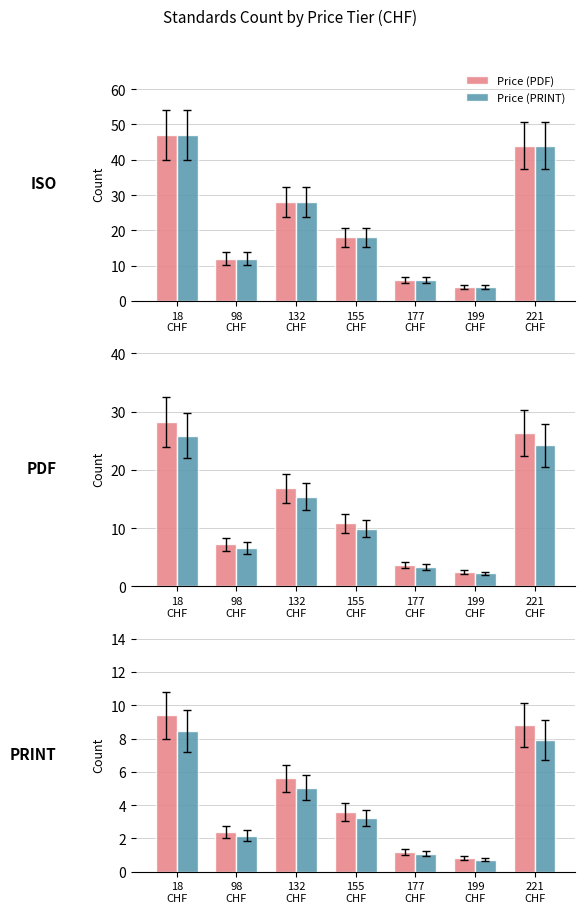

Rank the series at 98
CHF from highest to lowest value.

Price (PDF), Price (PRINT)